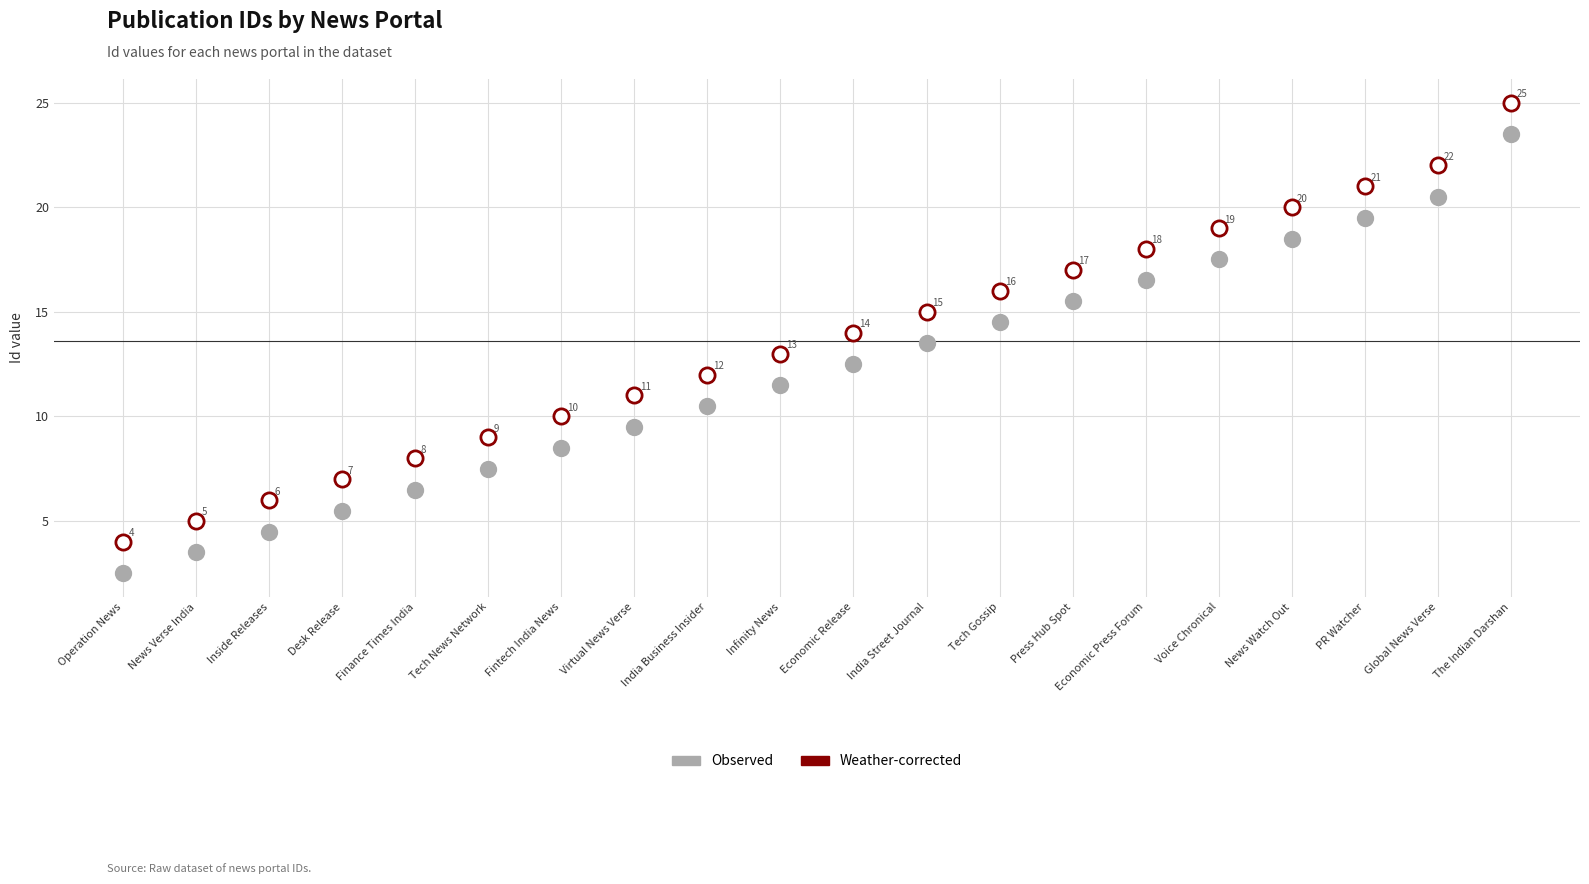

Which series reaches the maximum Y coordinate?

Weather-corrected